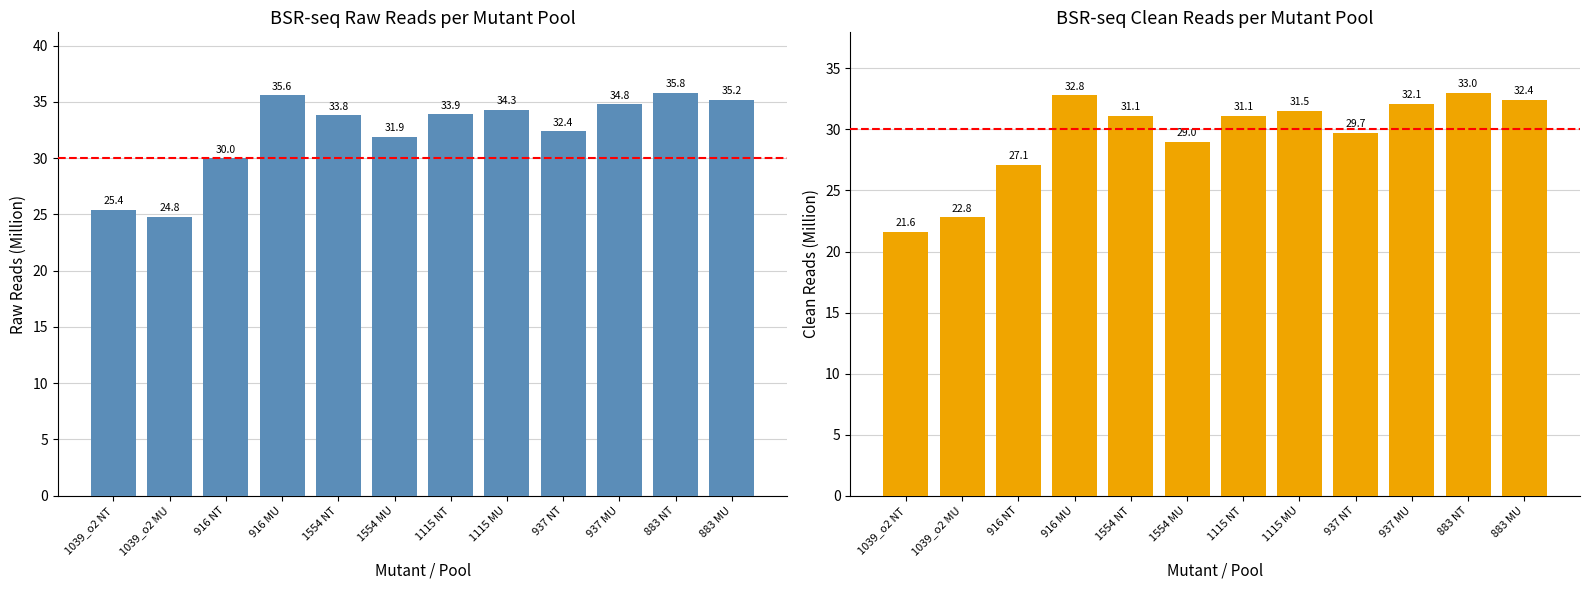

How many data points in Raw (M reads) are above 33?

7